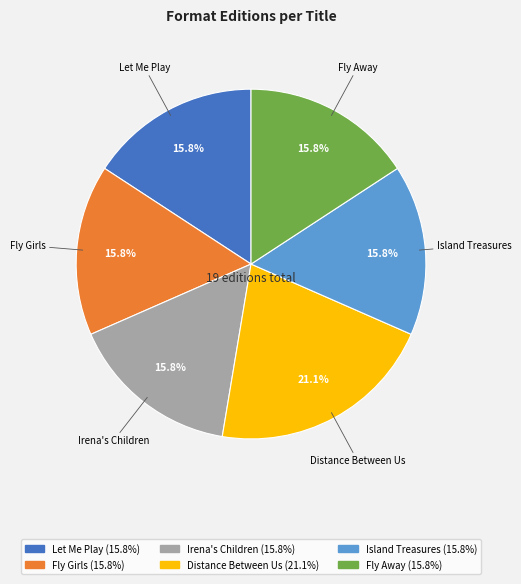

What is the ratio of the value at Distance Between Us to the value at Irena's Children?

1.3